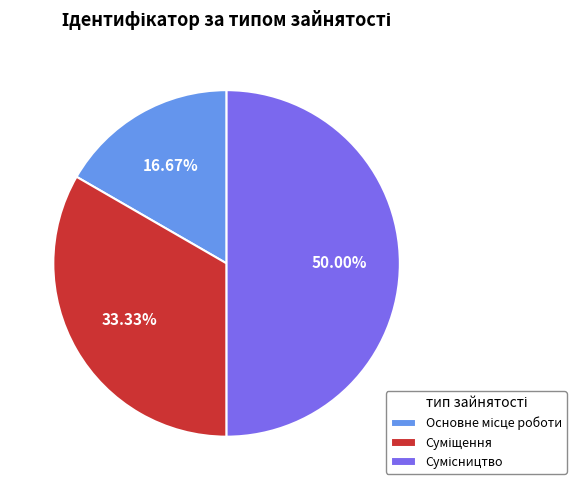

How many slices are in this pie chart?

3